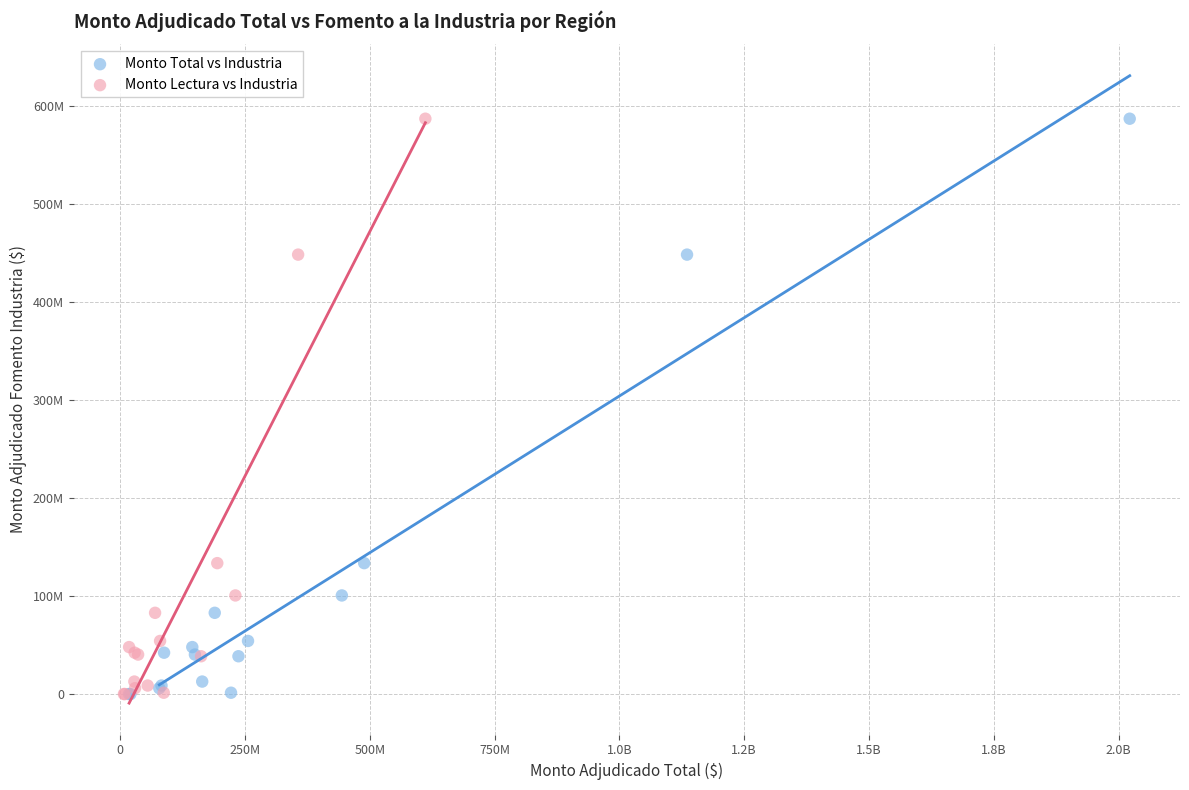

What are all the series names shown in the legend?

Monto Total vs Industria, Monto Lectura vs Industria